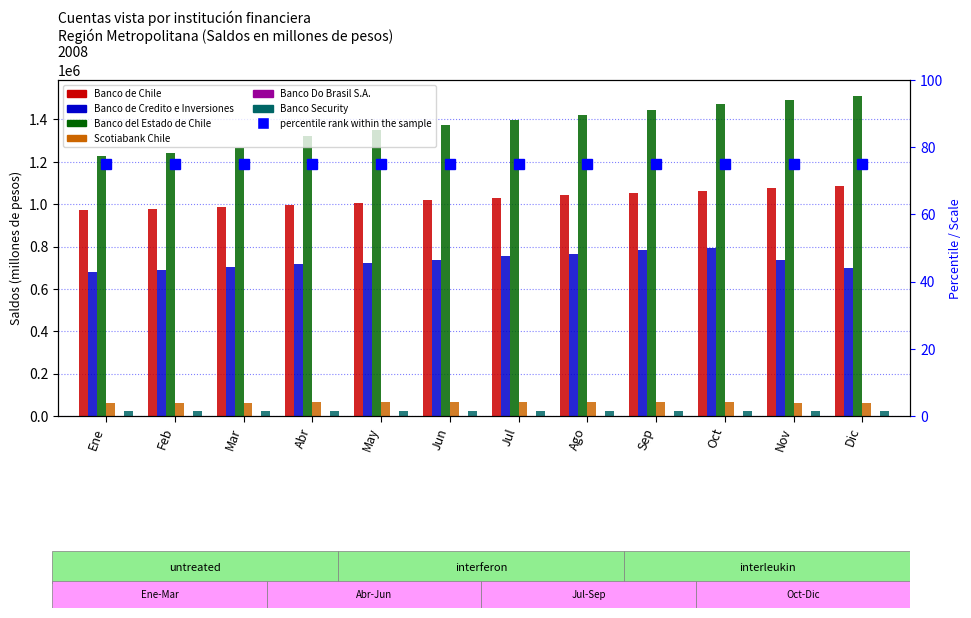

Reading left to right, extract all data points from this chart.

Banco de Chile: Ene=971097	Feb=978865	Mar=985305	Abr=996312	May=1005983	Jun=1017351	Jul=1029334	Ago=1042694	Sep=1052262	Oct=1063830	Nov=1077075	Dic=1084429
Banco de Credito e Inversiones: Ene=681885	Feb=688995	Mar=703187	Abr=719810	May=721815	Jun=736770	Jul=753984	Ago=765158	Sep=781307	Oct=793963	Nov=737635	Dic=698221
Banco del Estado de Chile: Ene=1224965	Feb=1241467	Mar=1266937	Abr=1320910	May=1352186	Jun=1375056	Jul=1396649	Ago=1419408	Sep=1443493	Oct=1470517	Nov=1490759	Dic=1510530
Scotiabank Chile: Ene=62631	Feb=62825	Mar=62845	Abr=64649	May=64741	Jun=64233	Jul=64291	Ago=64294	Sep=64134	Oct=63850	Nov=60300	Dic=59900
Banco Do Brasil S.A.: Ene=1	Feb=1	Mar=1	Abr=1	May=1	Jun=1	Jul=1	Ago=2	Sep=2	Oct=2	Nov=2	Dic=3
Banco Security: Ene=24852	Feb=24616	Mar=24665	Abr=25262	May=25435	Jun=24123	Jul=24610	Ago=23119	Sep=23271	Oct=22161	Nov=21559	Dic=21678